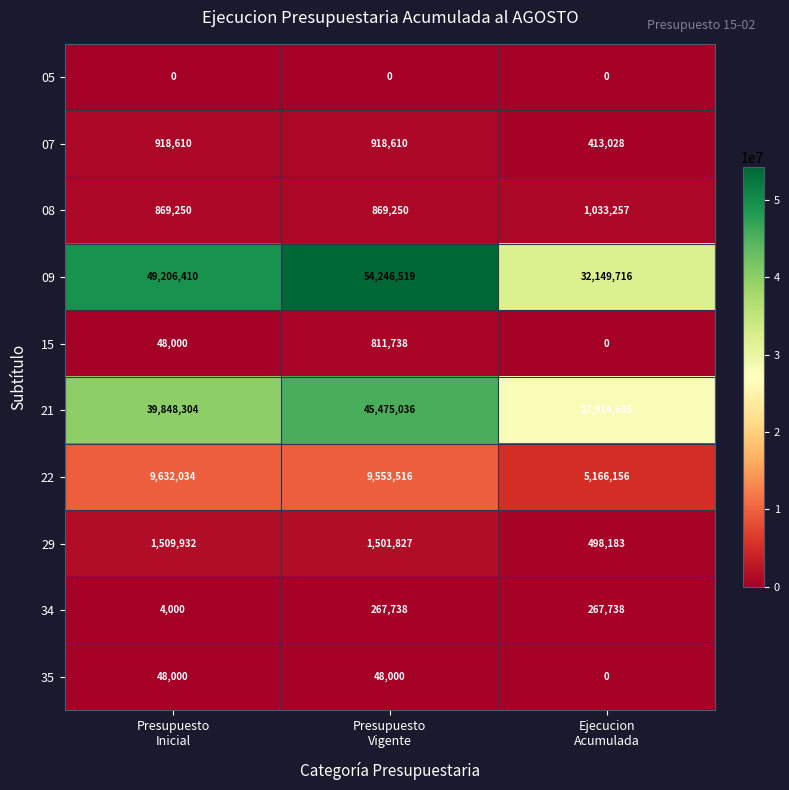

What is the sum of all 22 values?

24351706